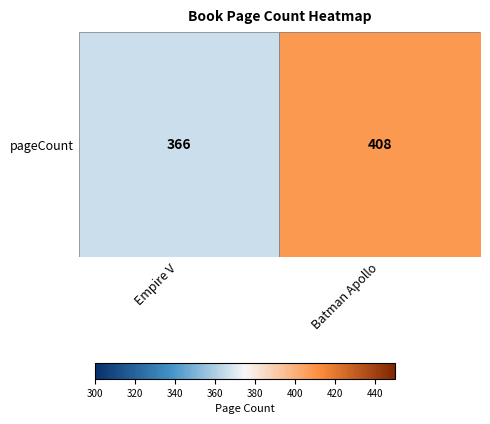

What value does the data have at Batman Apollo?

408